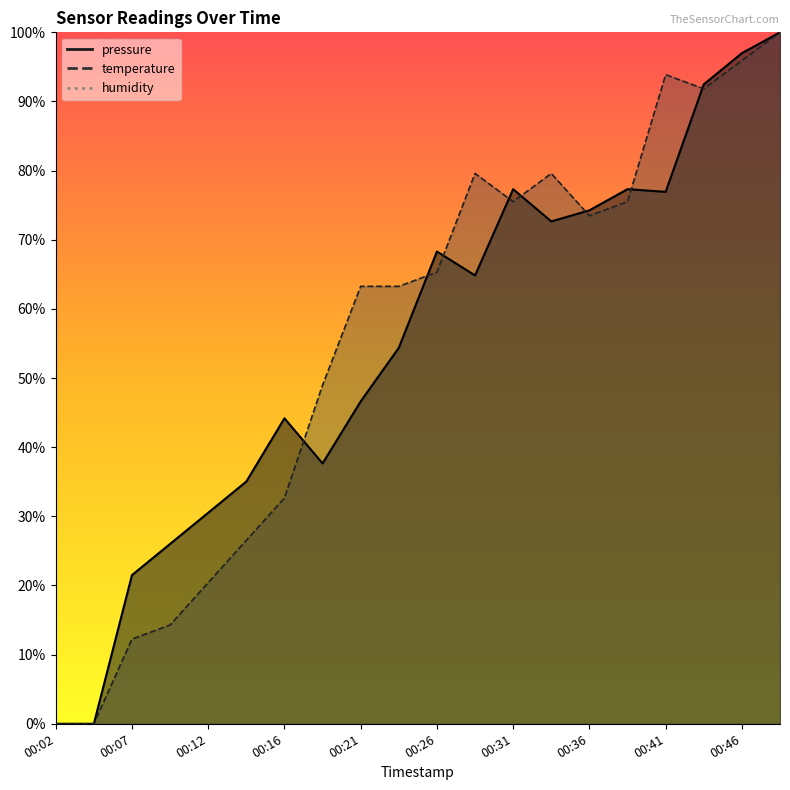

Which series ends up on top after the final intersection of pressure and temperature?

pressure